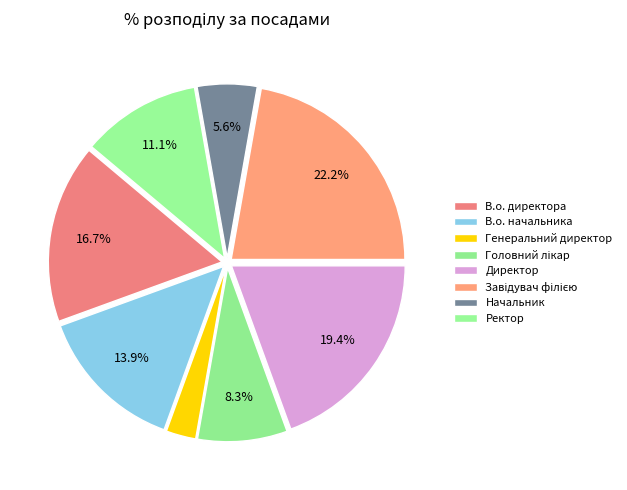

How many segments does this pie chart have?

8